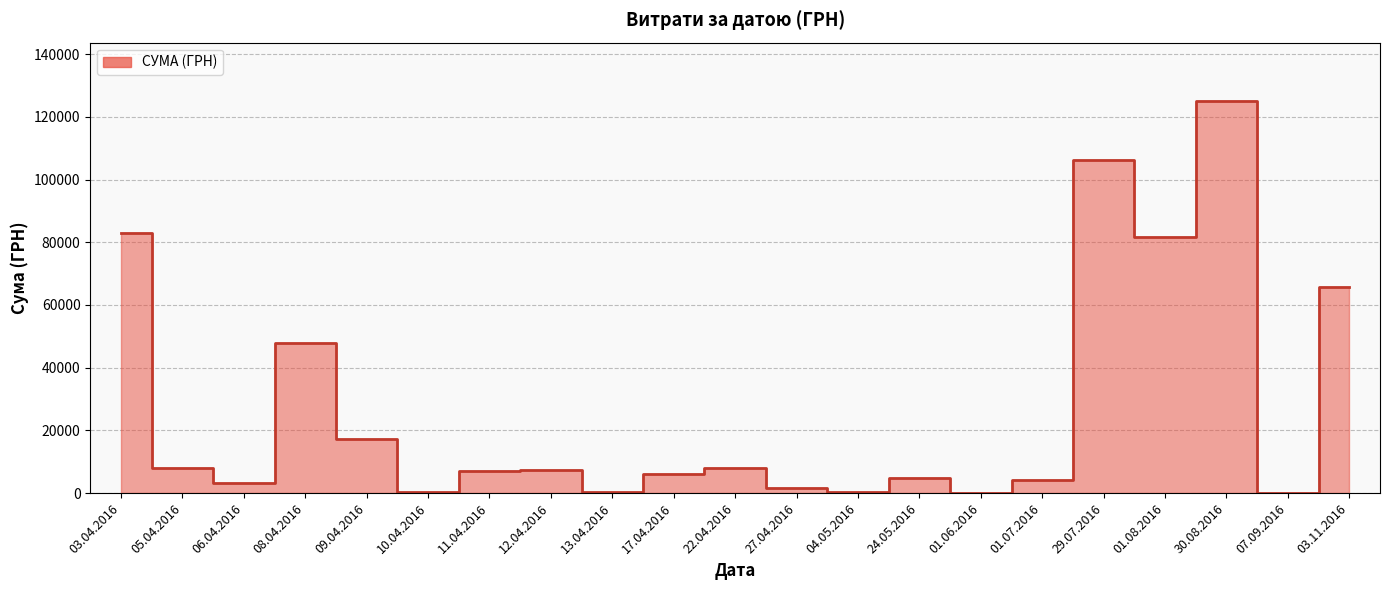

What is the difference between the maximum and minimum values?

124820.3